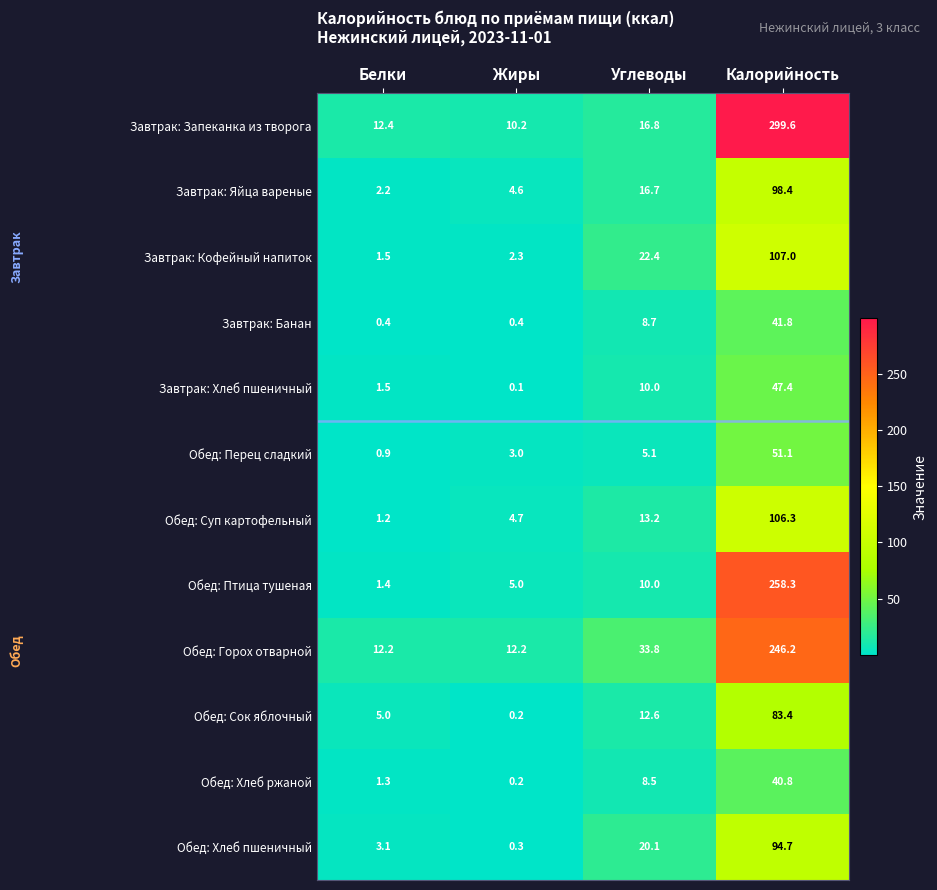

How many series are shown in this chart?

12